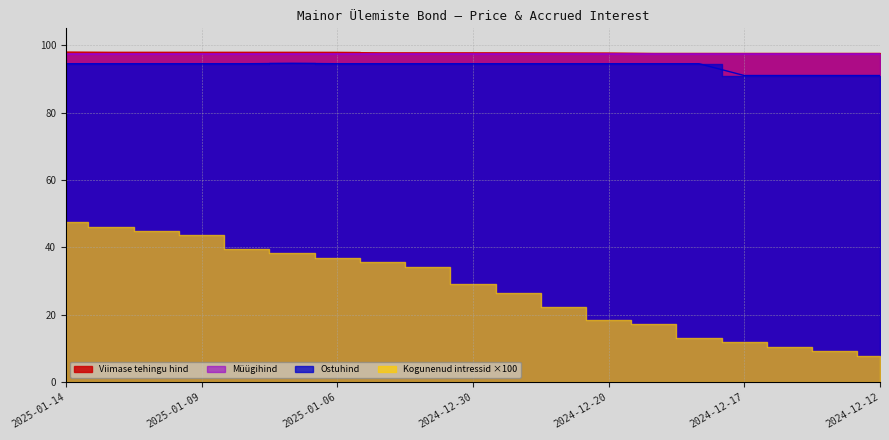

What is the label of the 13th point from the right?

2025-01-06